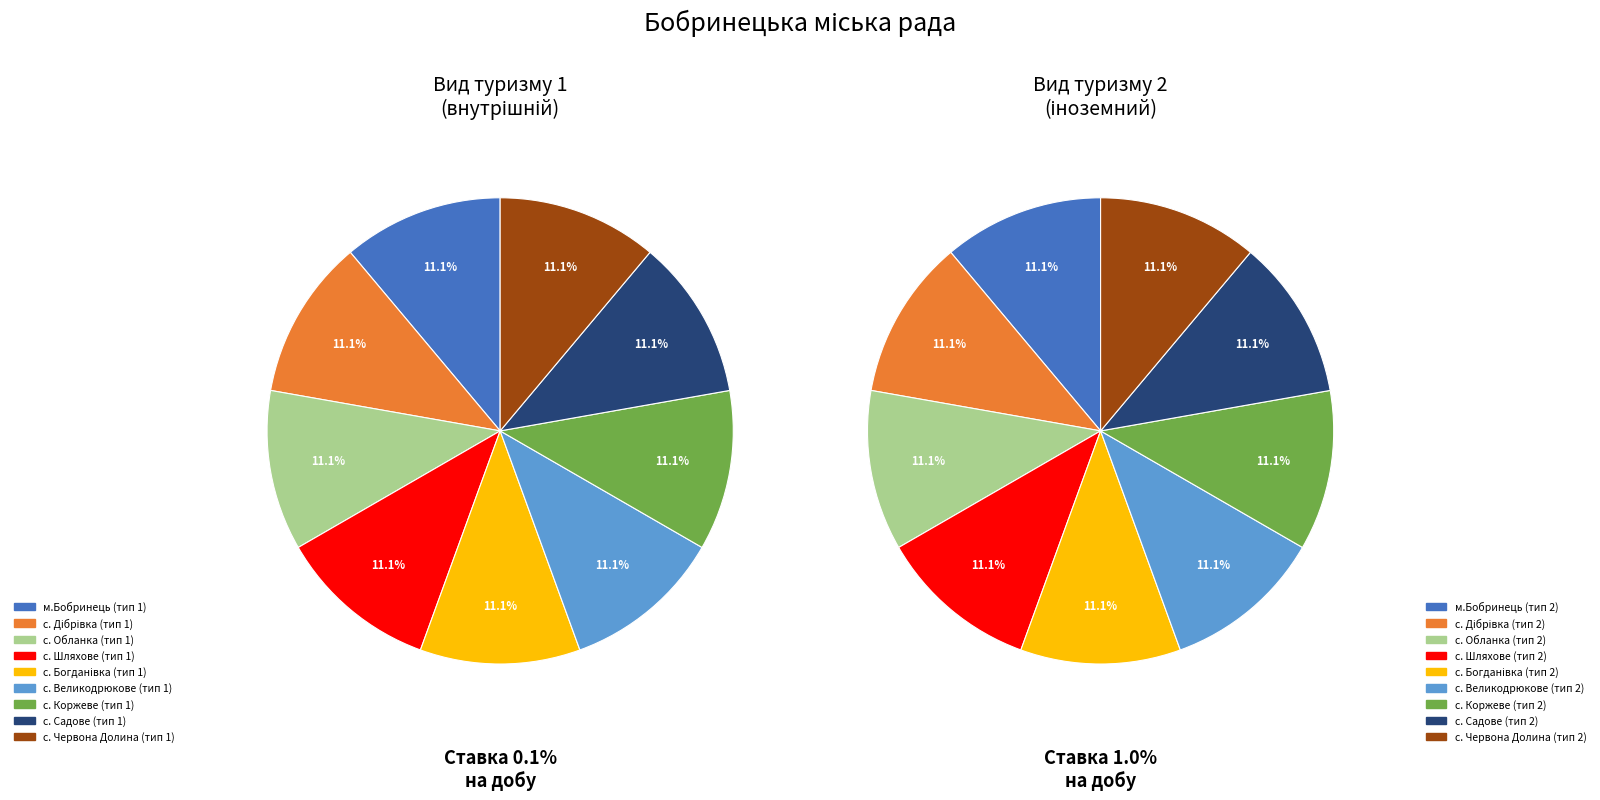

To the nearest percent, what is the average slice percentage?

11%